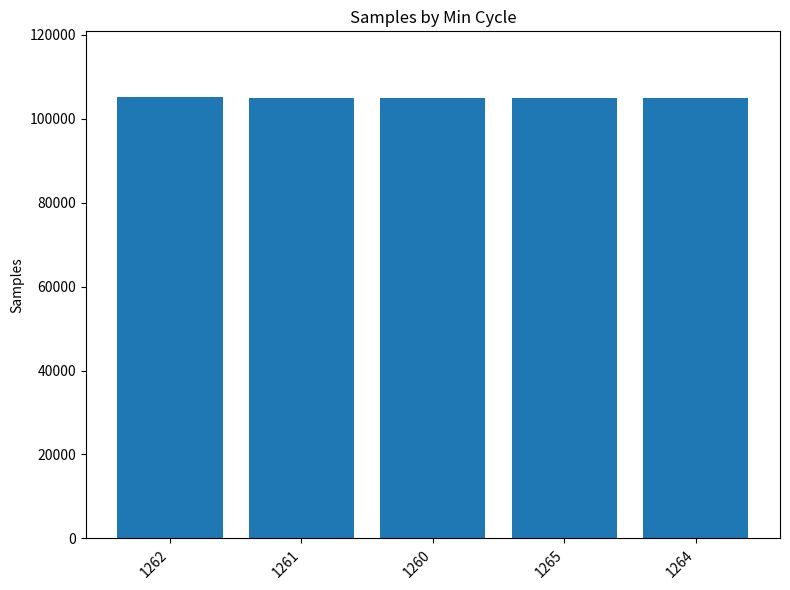

What is the change in value from 1261 to 1260?

+89